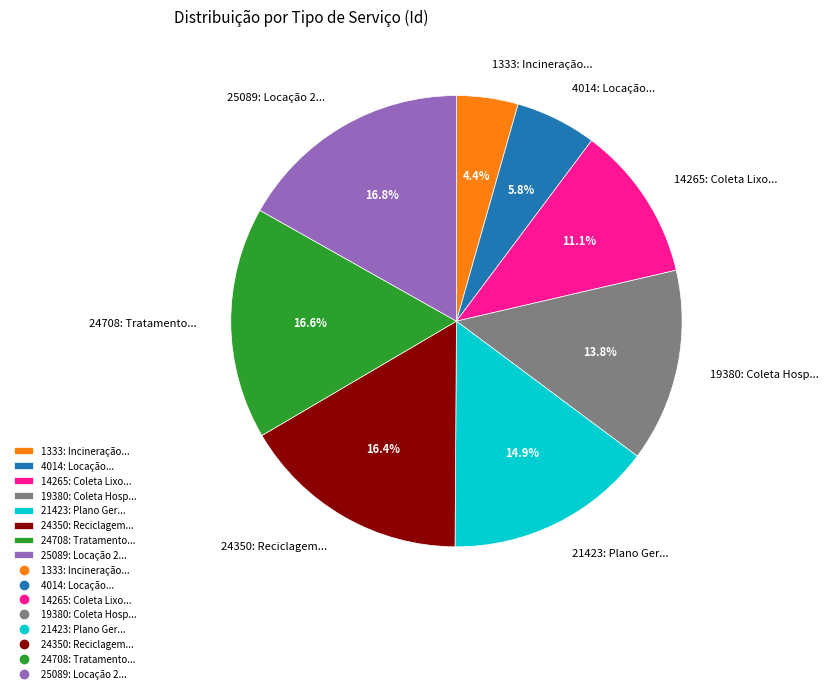

Approximately how many times larger is the value at 4014: Locação... compared to 21423: Plano Ger...?

0.4